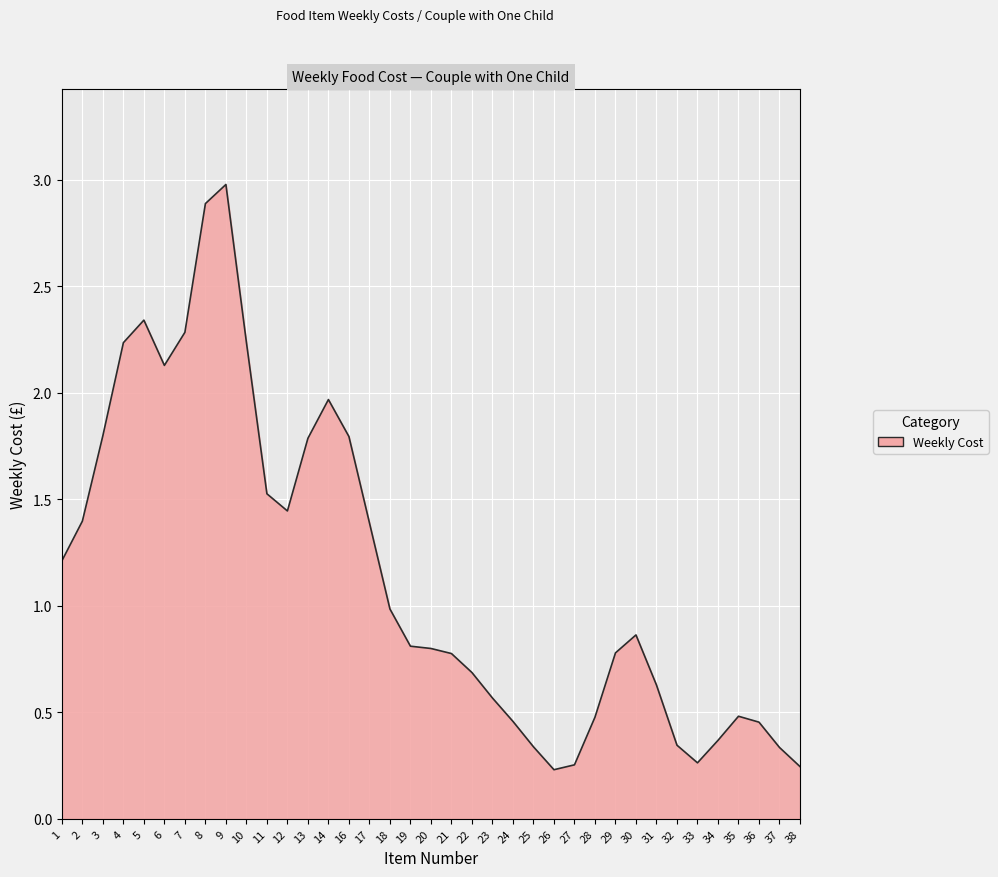

What is the maximum value shown in the chart?

3.0